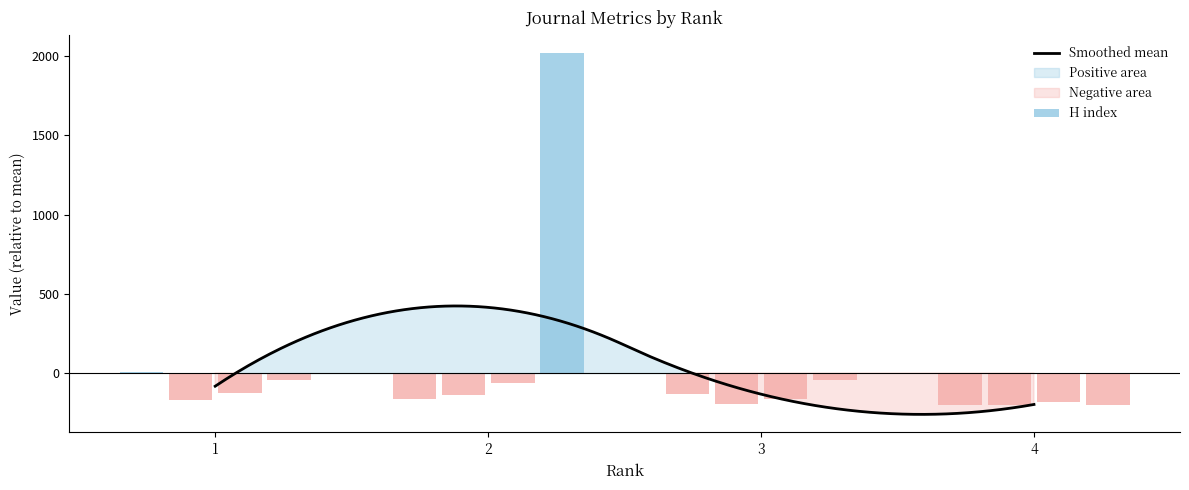

Which category has the lowest value in the H index series?

4